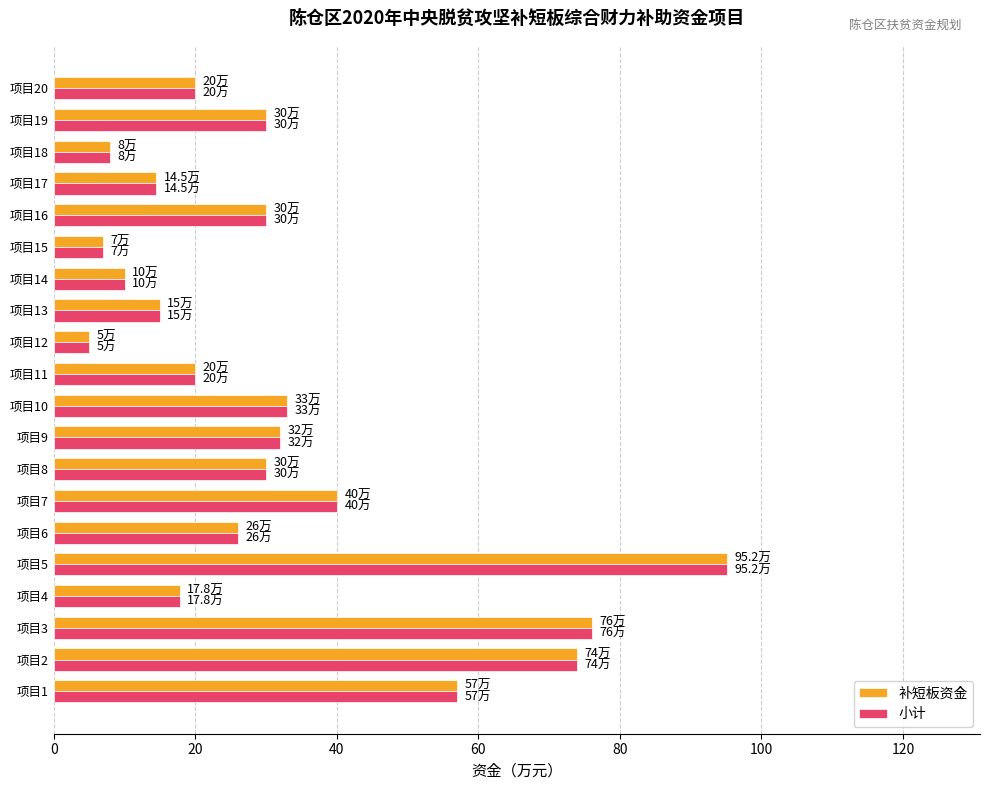

At which category is the sum across all series the highest?

项目5